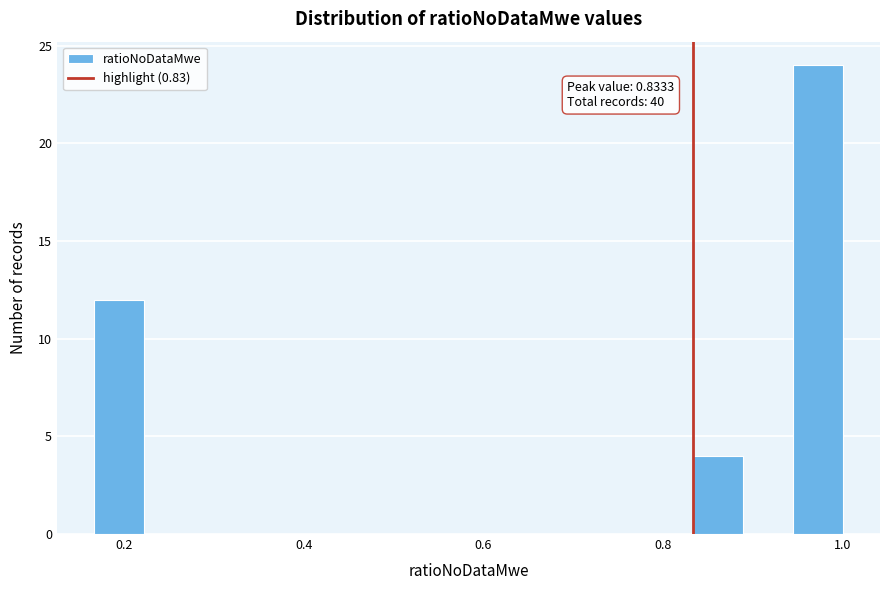

Around what value on the x-axis is the tallest bar? Give the approximate position of its centre, as read against the axis.

0.98